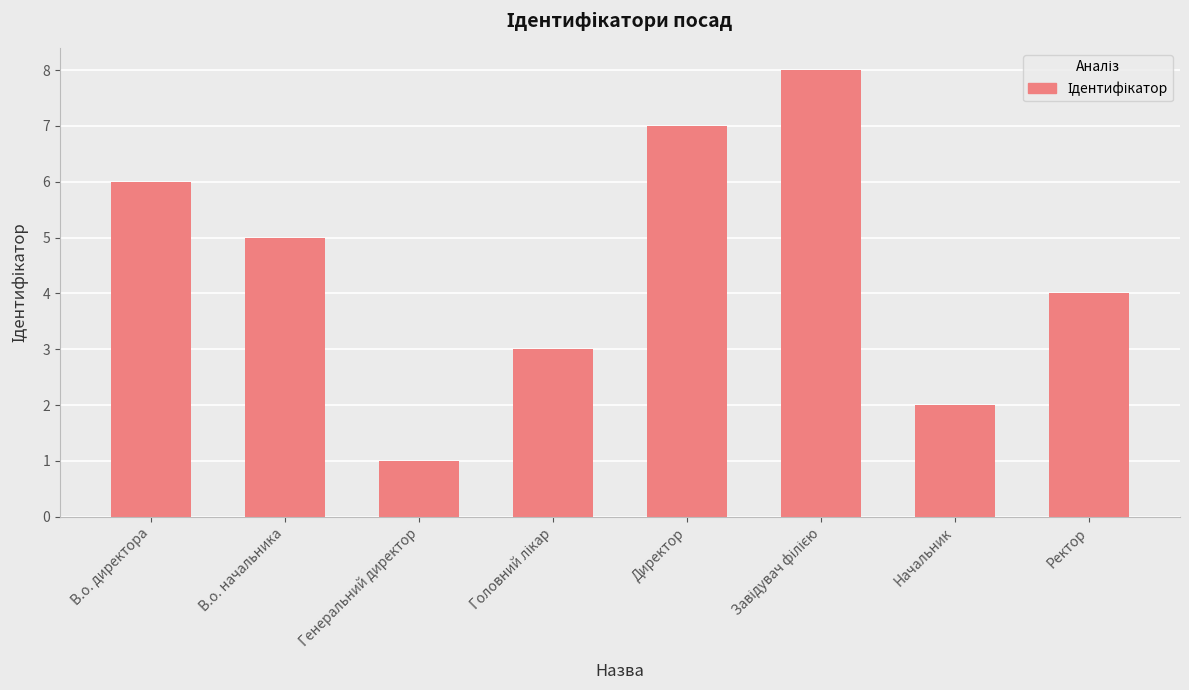

What is the sum of the values at В.о. начальника and Директор?

12